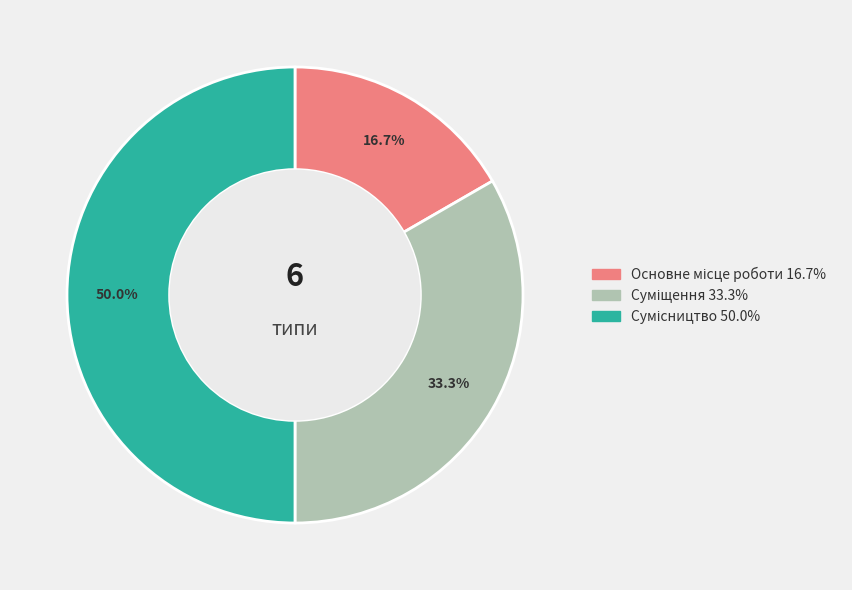

Rank the categories by value from highest to lowest.

Сумісництво, Суміщення, Основне місце роботи